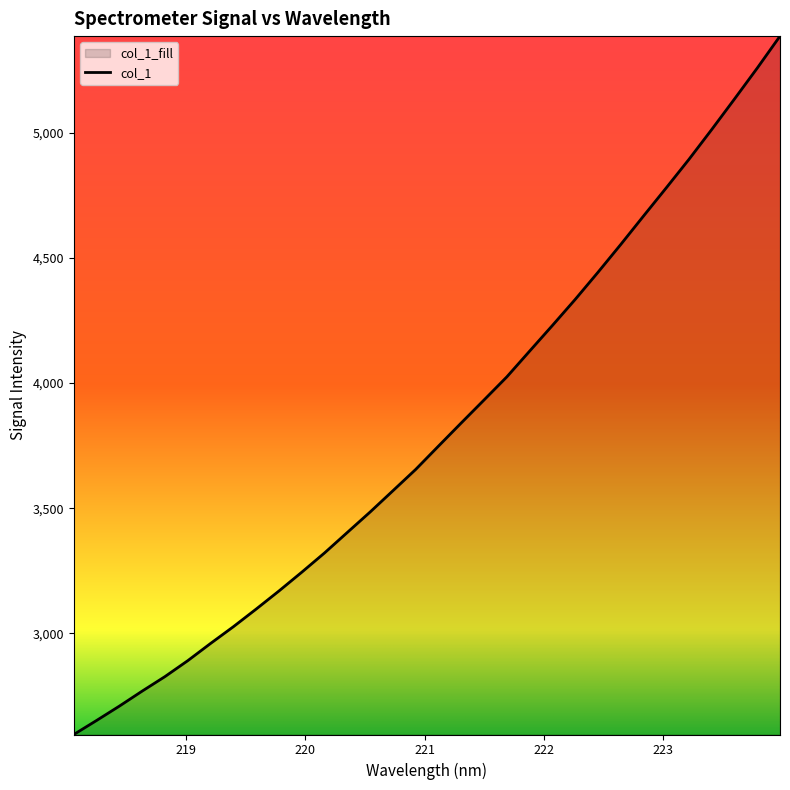

How many data points are less than 3748?

16